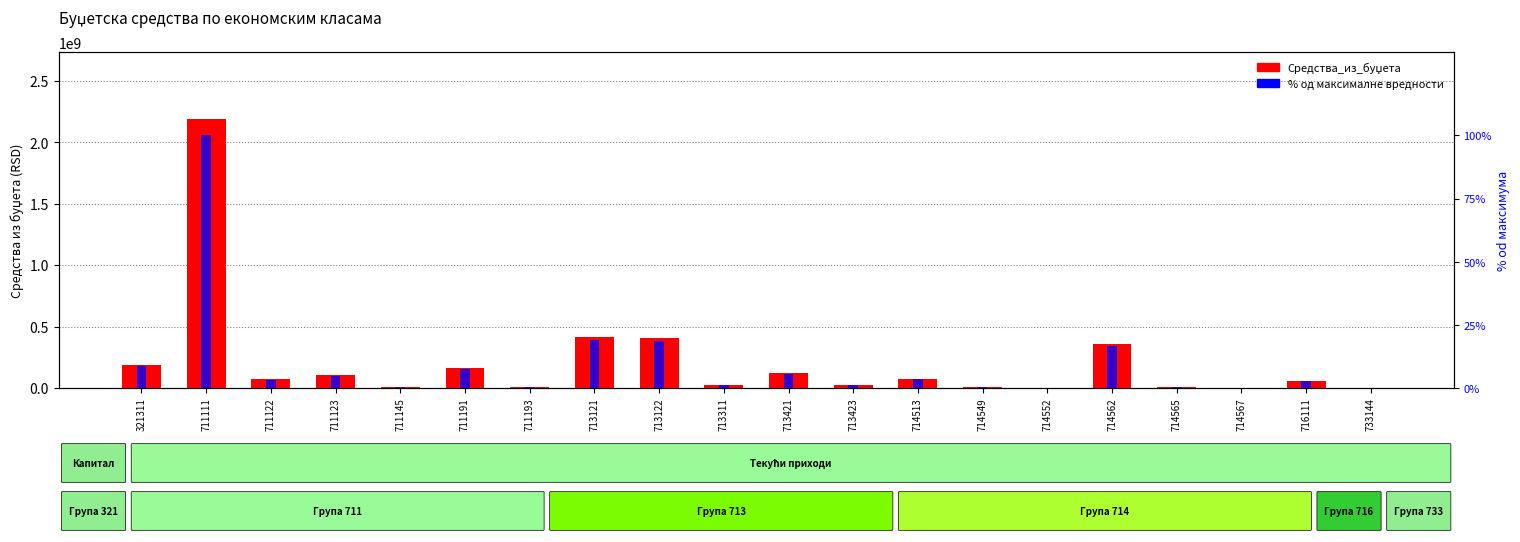

Reading left to right, transcribe all the data shown in this chart.

Средства_из_буџета: 321311=189839146.0	711111=2187000000.0	711122=72500000.0	711123=107500000.0	711145=5500000.0	711191=165000000.0	711193=5500000.0	713121=413000000.0	713122=403000000.0	713311=27512000.0	713421=120000000.0	713423=23000000.0	714513=74000000.0	714549=12000000.0	714552=1500000.0	714562=360000000.0	714565=12000000.0	714567=1000000.0	716111=61000000.0	733144=1500000.0
UKUPNA SREDSTVA %: 321311=8.7	711111=100.0	711122=3.3	711123=4.9	711145=0.3	711191=7.5	711193=0.3	713121=18.9	713122=18.4	713311=1.3	713421=5.5	713423=1.1	714513=3.4	714549=0.5	714552=0.1	714562=16.5	714565=0.5	714567=0.0	716111=2.8	733144=0.1